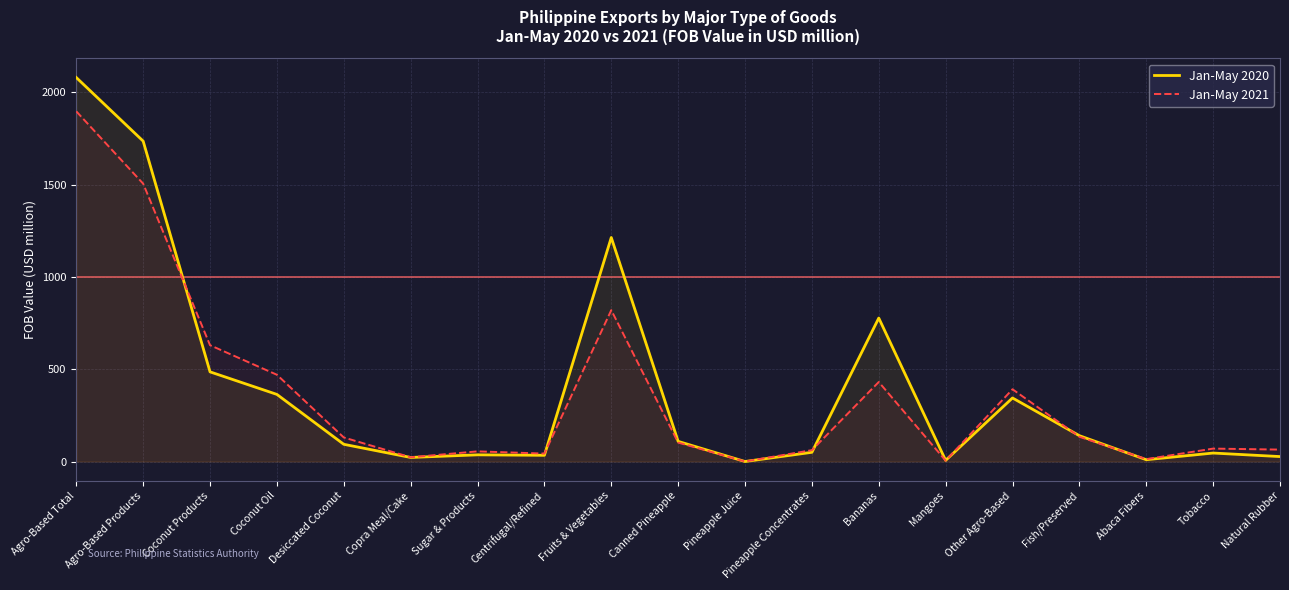

What is the spread (max minus min) of values at Bananas?

346.5